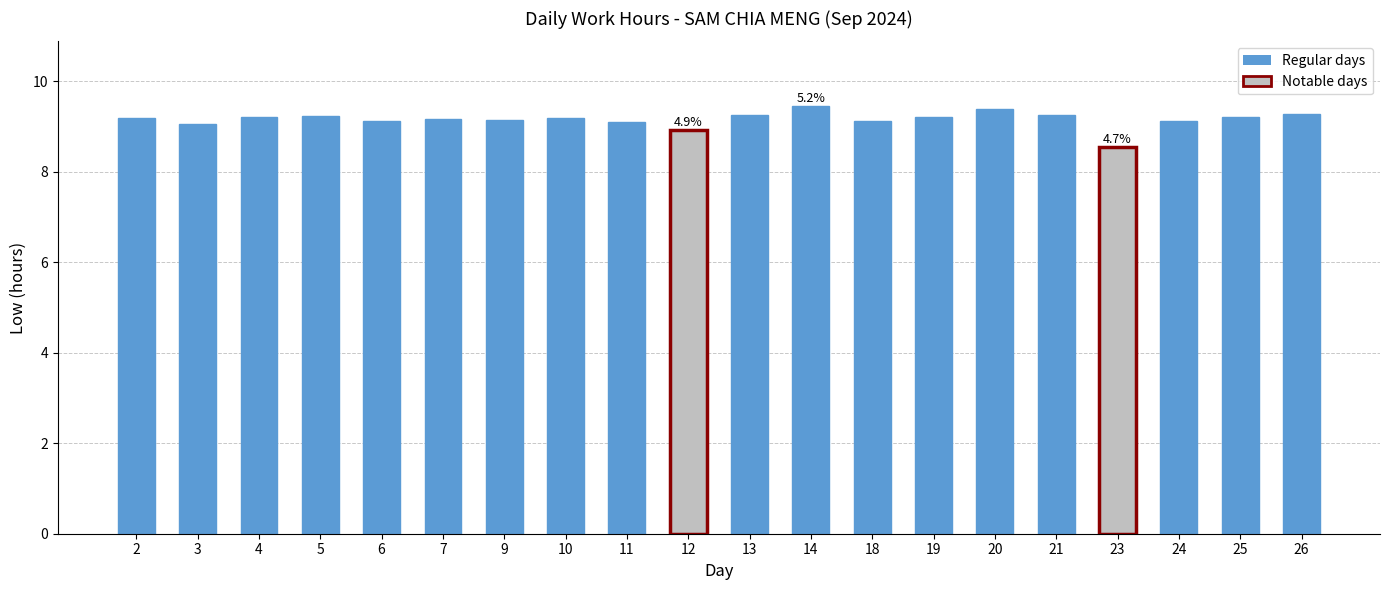

True or false: the data shows 9.5 at 14.

True